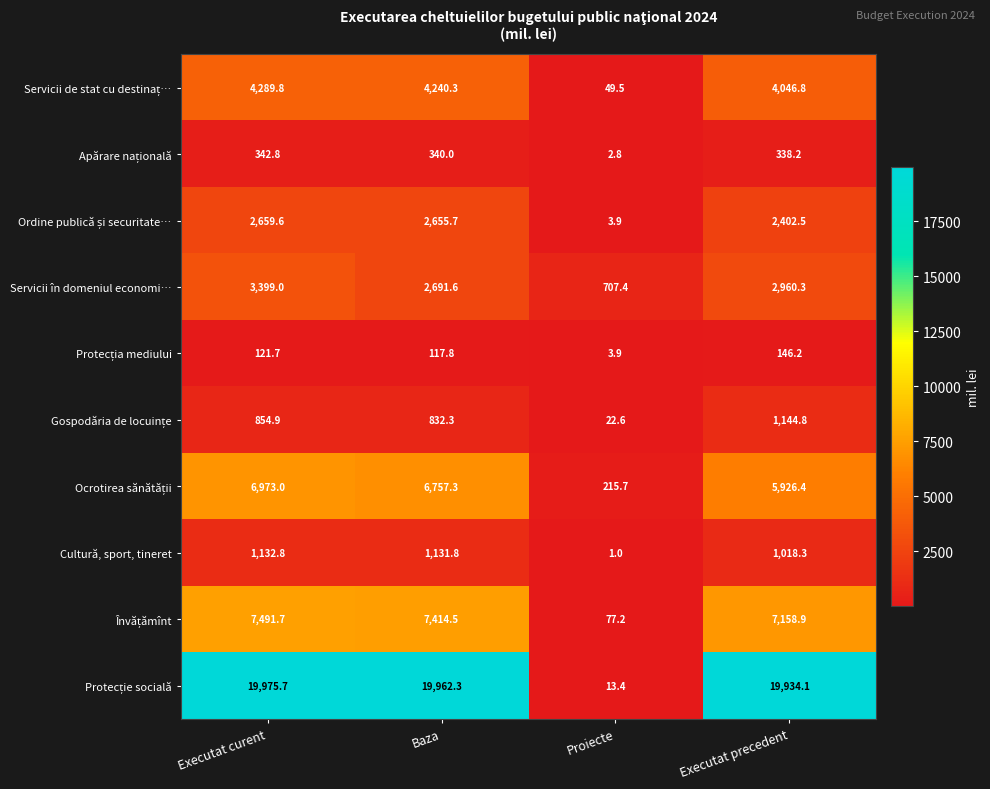

Where is Cultură, sport, tineret nearest to the value 566?

Executat precedent